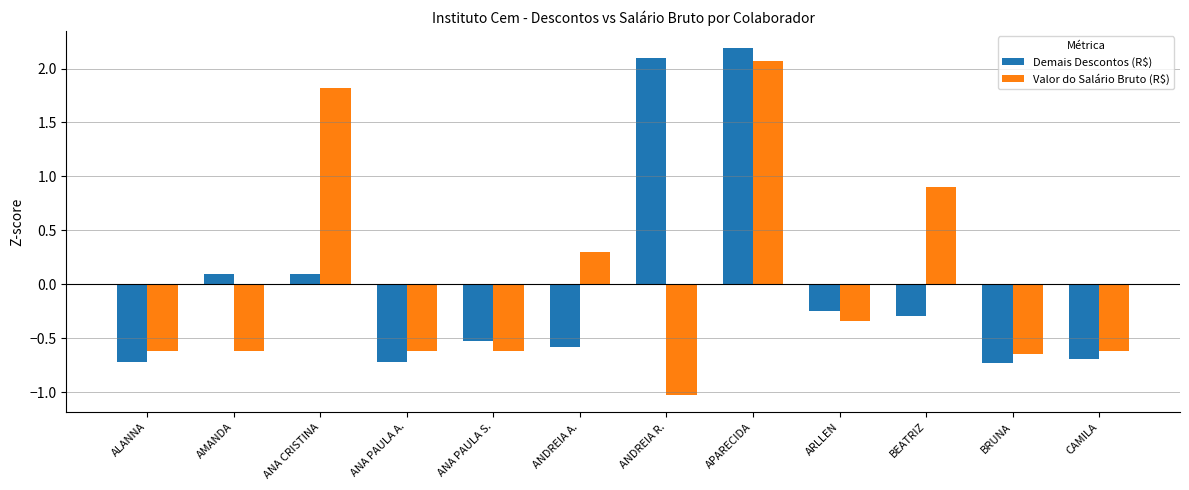

At which label does Demais Descontos (R$) first exceed 0?

AMANDA